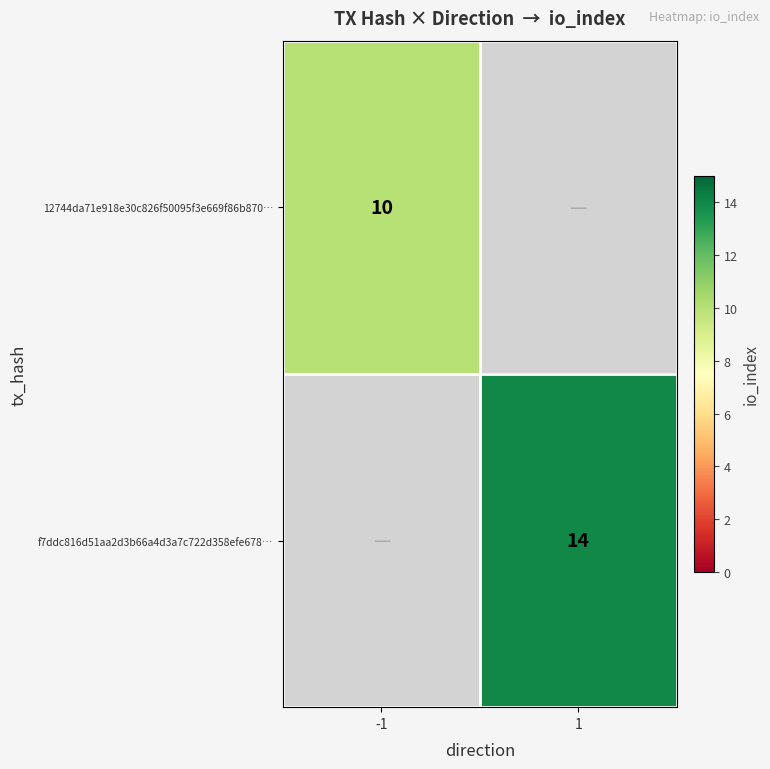

The f7ddc816d51aa2d3b66a4d3a7c722d358efe678… series shows 5 at 1. True or false?

False